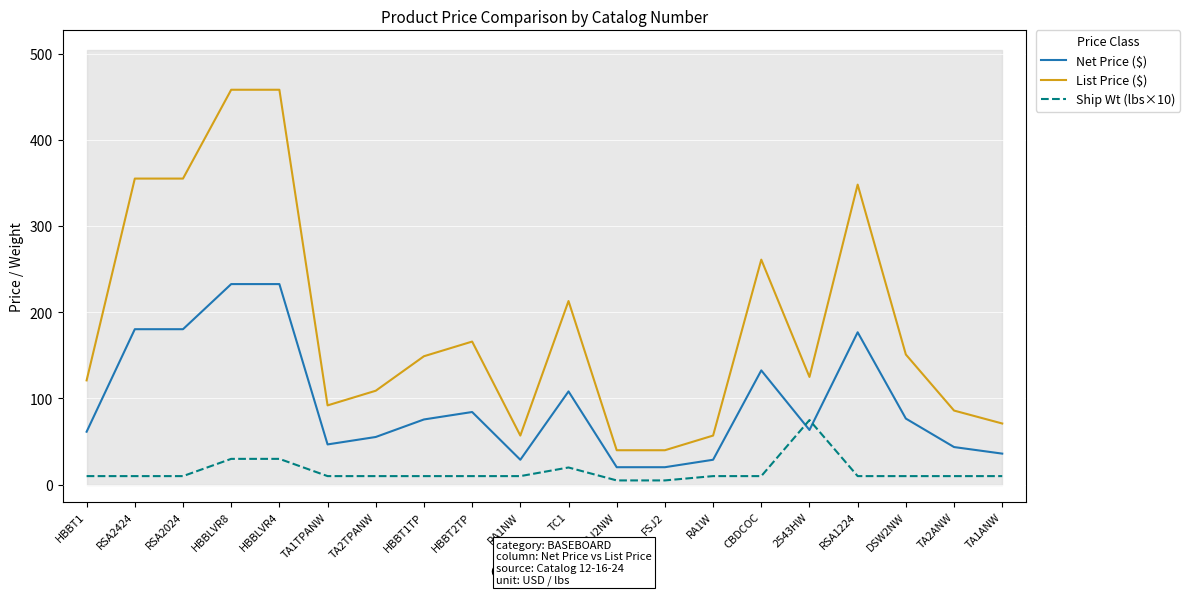

Which series has the largest total across all categories?

List Price ($)